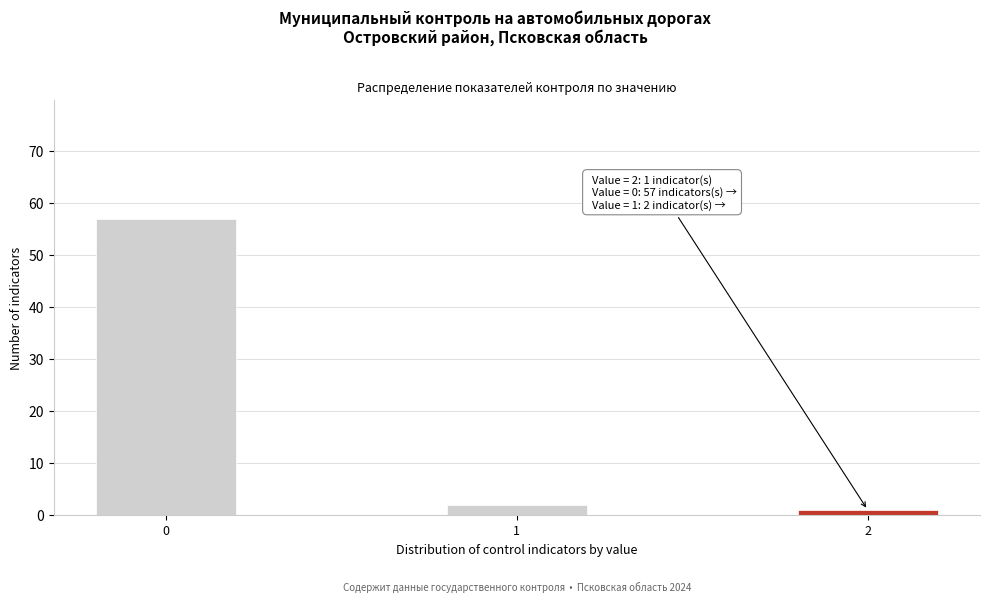

Reading left to right, transcribe all the data shown in this chart.

57	2	1